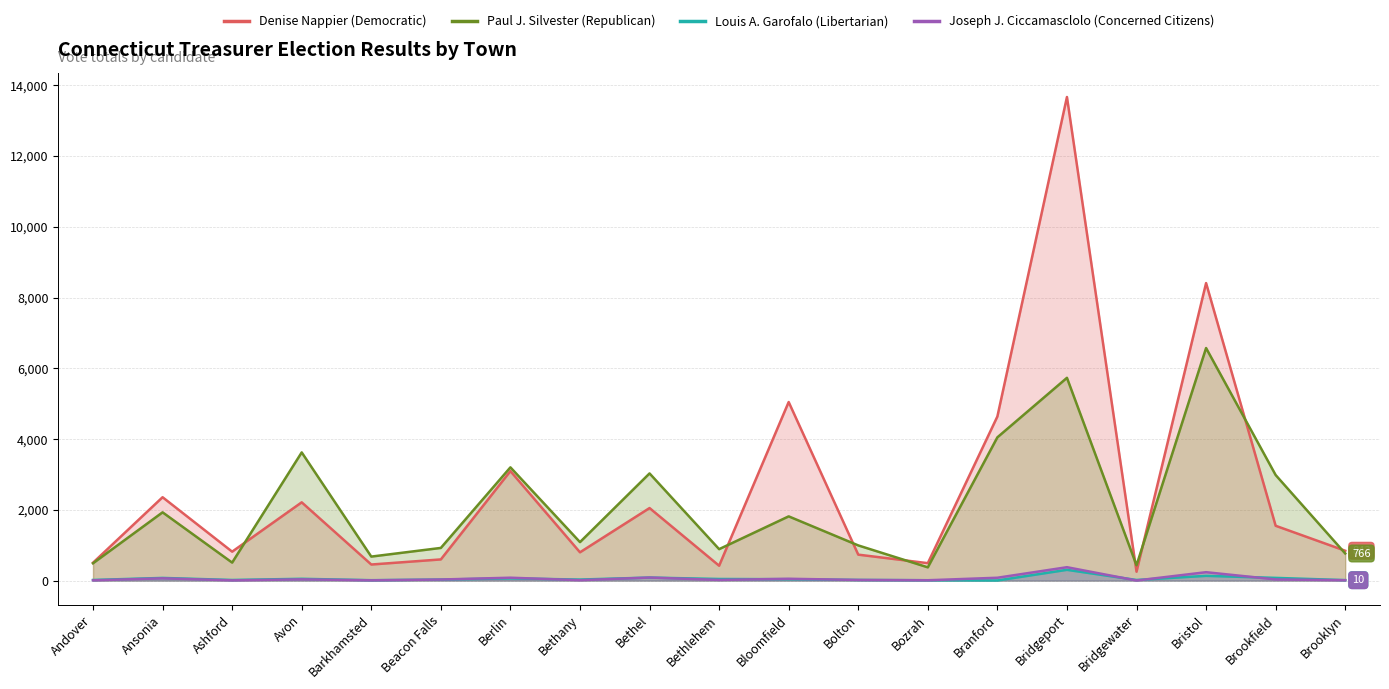

What is the minimum value for Paul J. Silvester (Republican)?

374